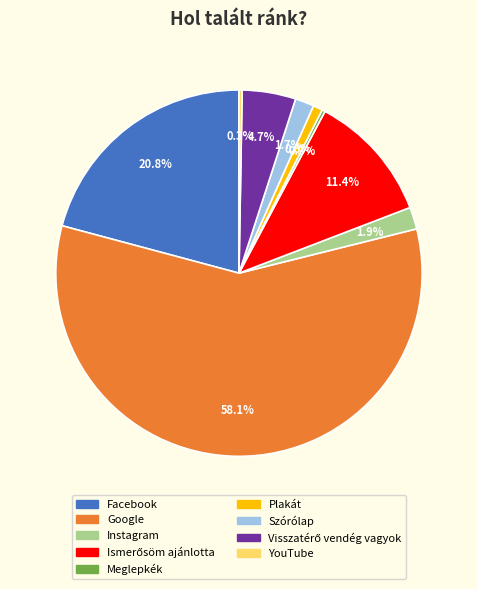

What portion of the pie excludes YouTube?

99.7%